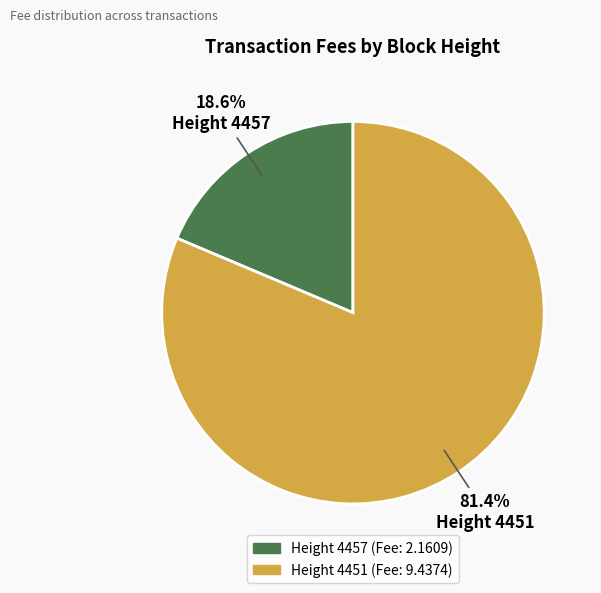

Is there any slice that represents more than half of the pie?

Yes